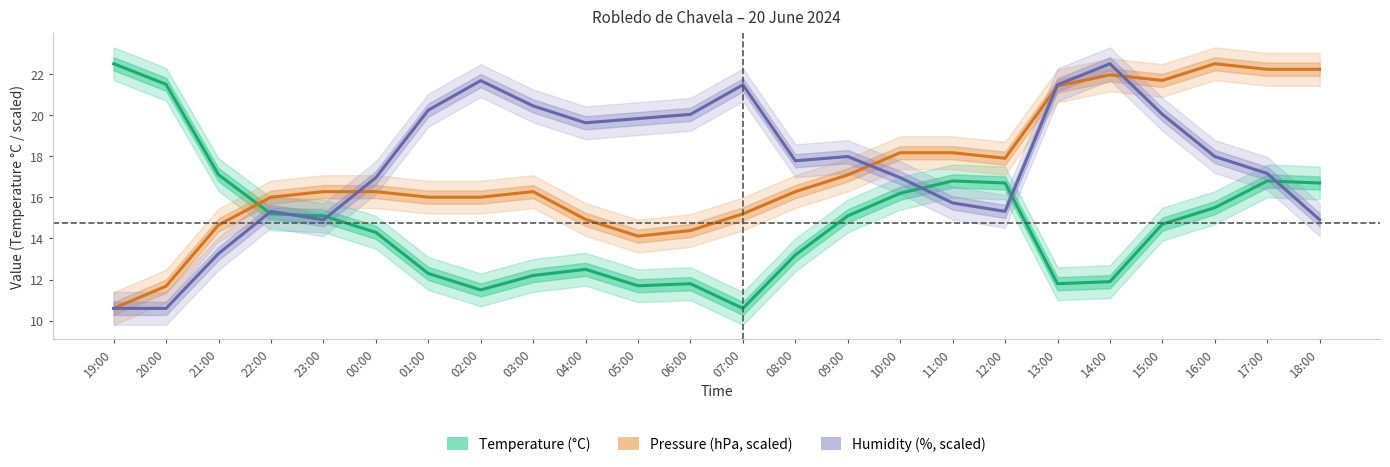

True or false: Temperature (°C) has a value of 39.1 at 19:00.

False